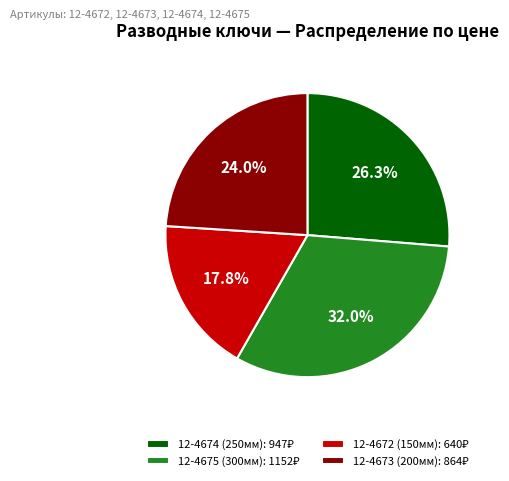

What percentage is the 12-4674 (250мм) slice, to the nearest percent?

26%